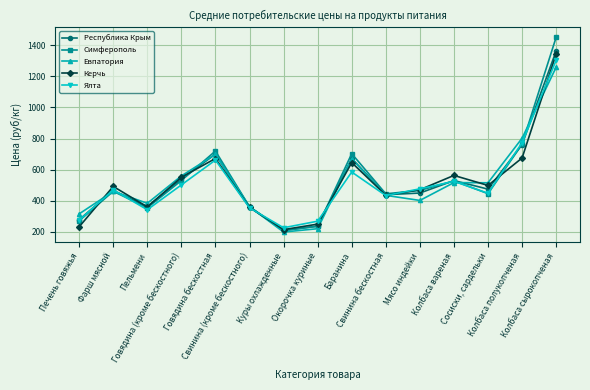

How many lines are shown in the chart?

5